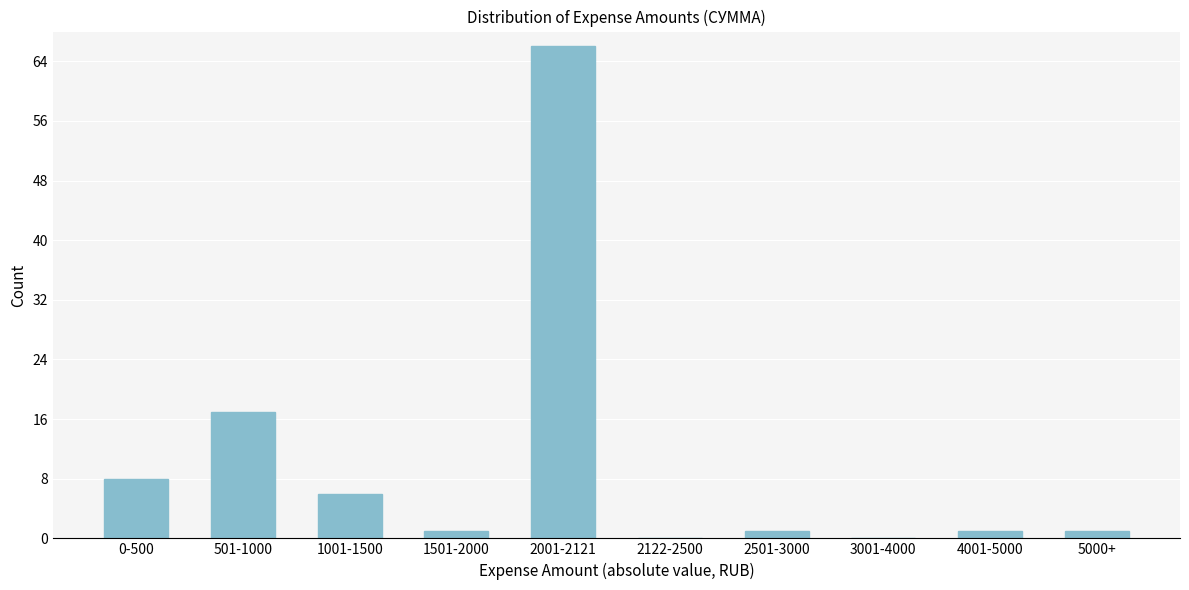

Reading right to left, transcribe all the data shown in this chart.

5000+=1	4001-5000=1	3001-4000=0	2501-3000=1	2122-2500=0	2001-2121=66	1501-2000=1	1001-1500=6	501-1000=17	0-500=8